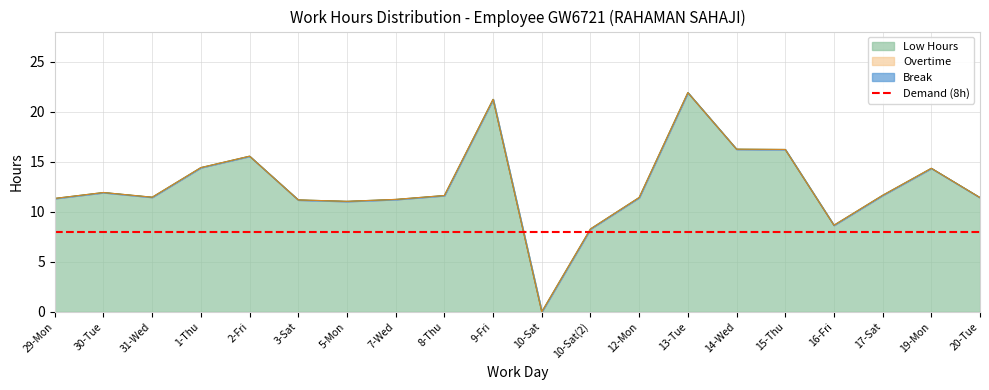

List the series in order of their peak value, highest first.

Low Hours, Overtime, Break Total